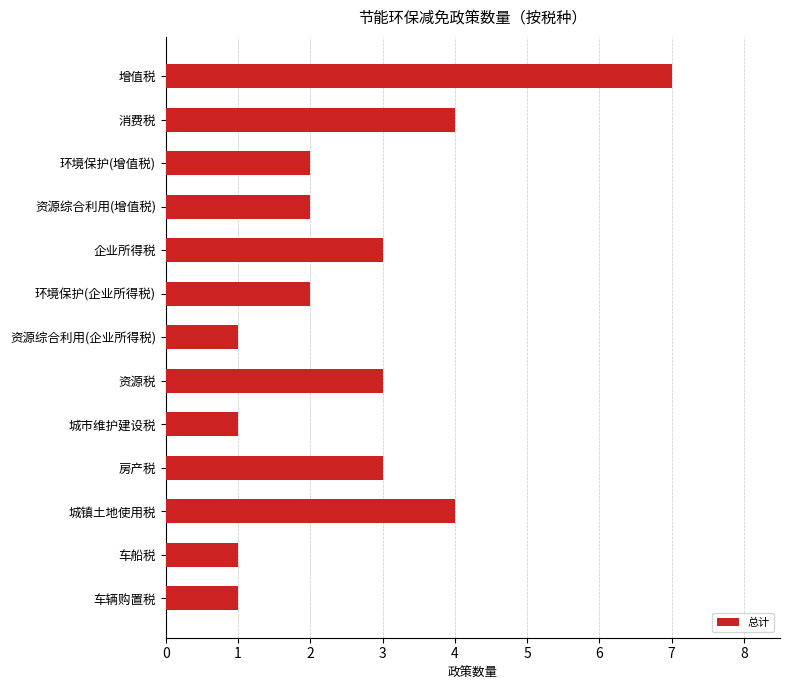

What is the difference between the maximum and minimum values?

6